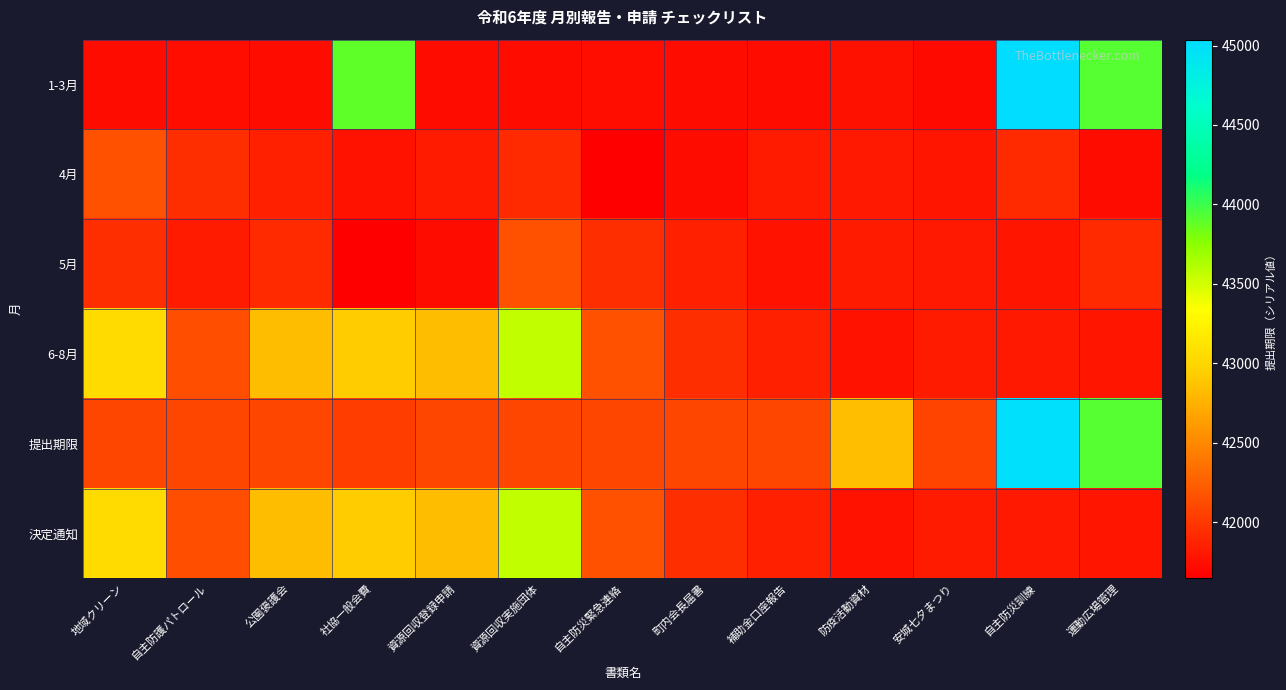

List the series in order of their peak value, highest first.

1-3月, 提出期限, 6-8月, 決定通知, 4月, 5月